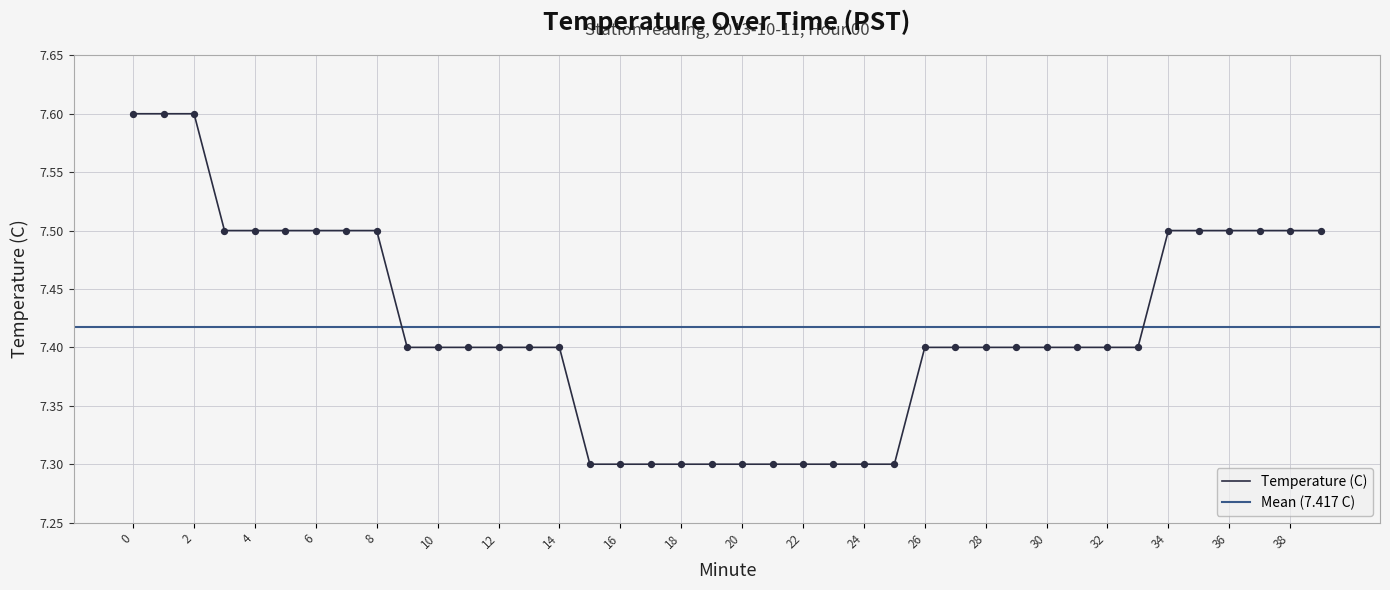

Between 38 and 26, which is larger?

38